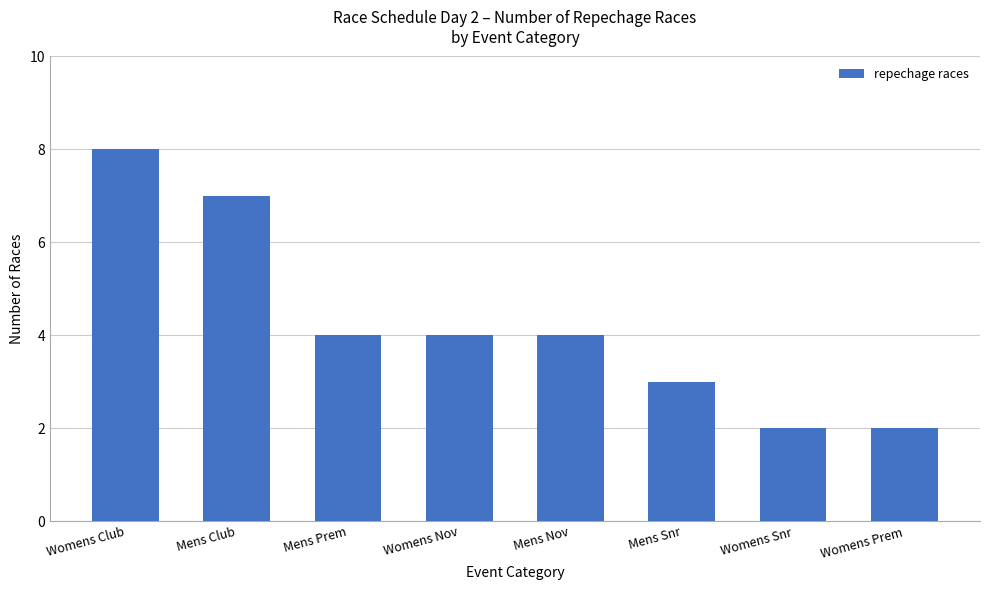

Approximately how many times larger is the value at Mens Club compared to Womens Prem?

3.5